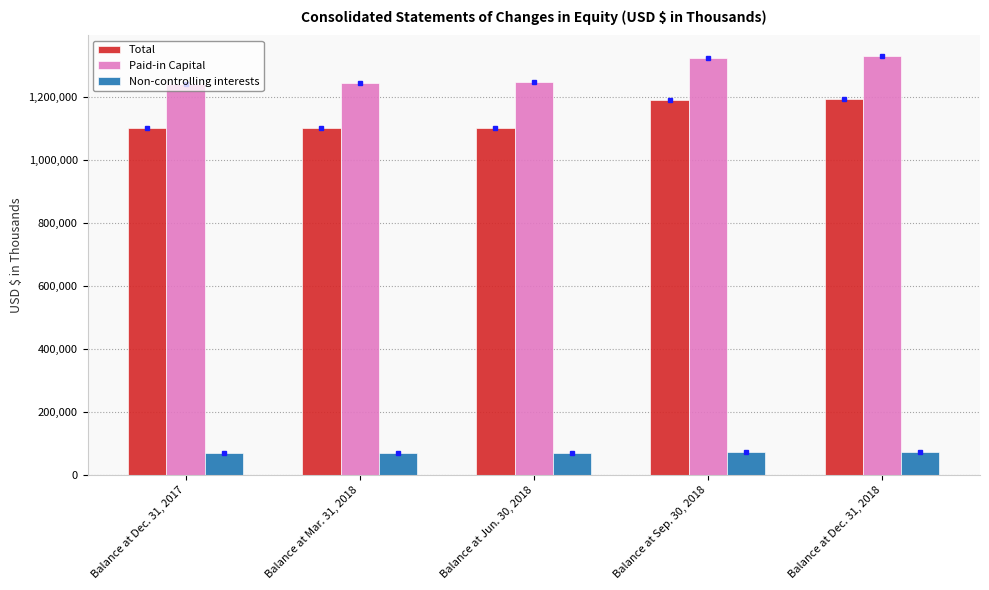

At how many categories does at least one series exceed 981086?

5